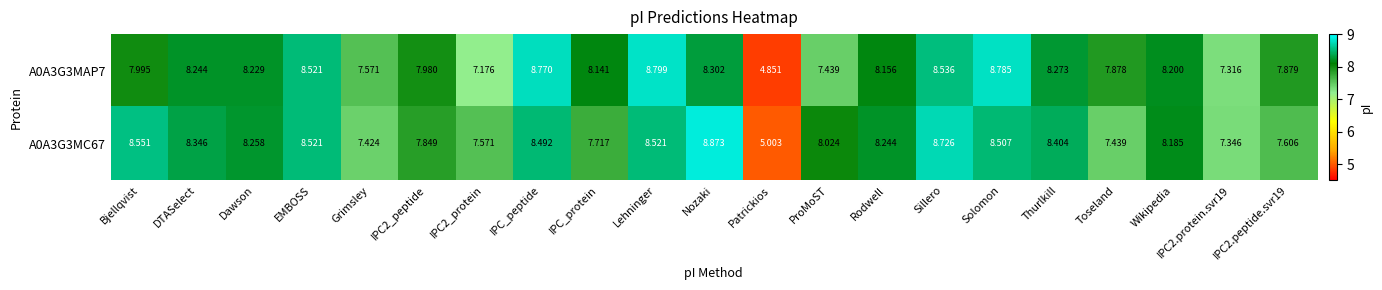

Is the value of A0A3G3MC67 at Bjellqvist greater than the value of A0A3G3MAP7 at Bjellqvist?

Yes